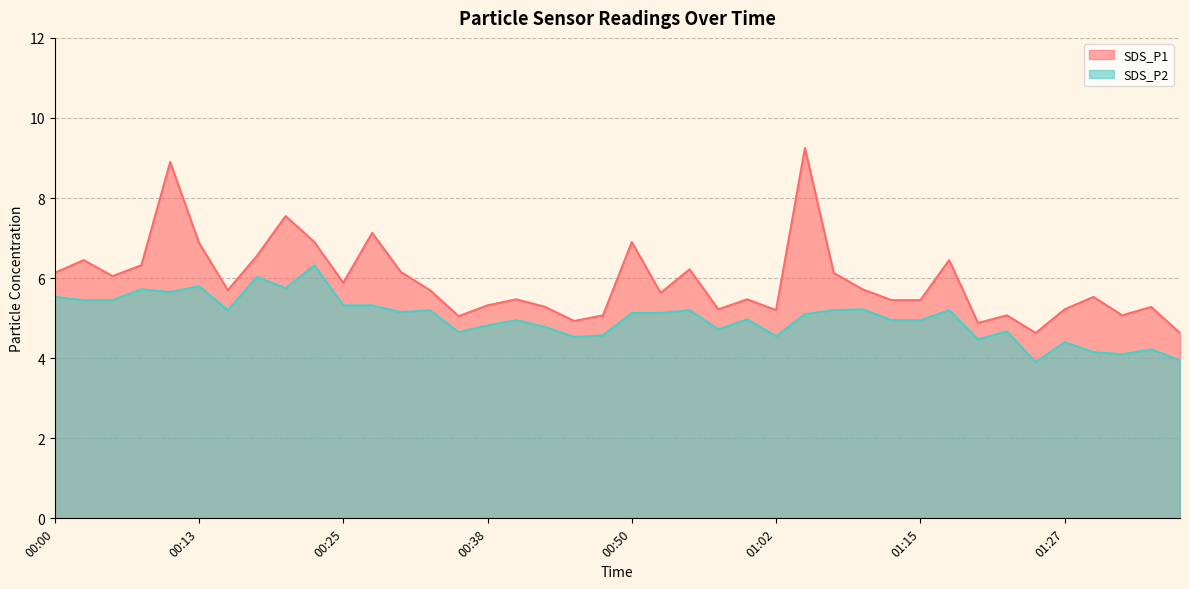

The SDS_P1 series shows 3.0 at 01:22. True or false?

False